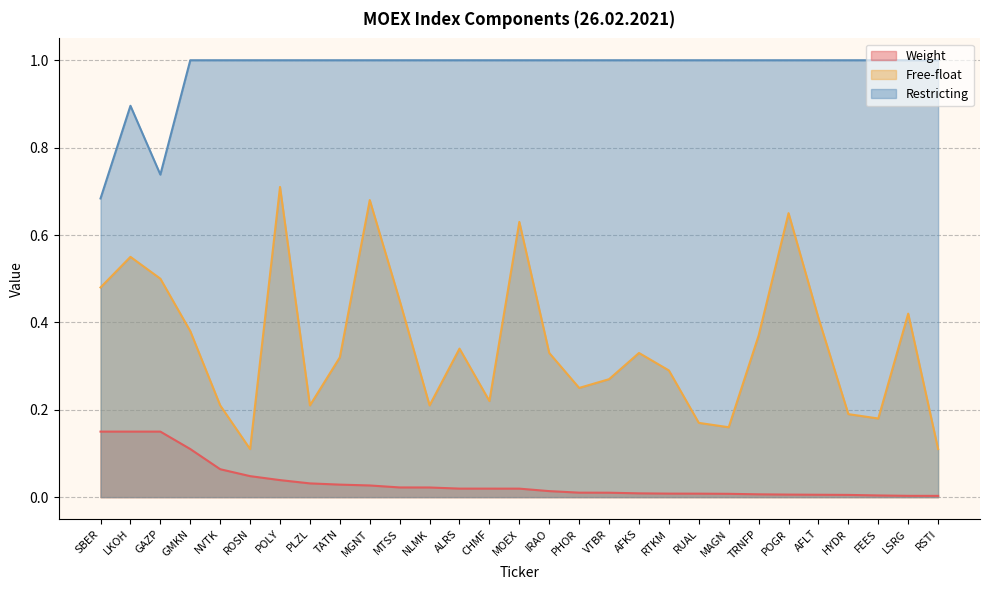

Reading left to right, list all the values displayed in this chart.

Weight: SBER=0.2	LKOH=0.2	GAZP=0.1	GMKN=0.1	NVTK=0.1	ROSN=0.0	POLY=0.0	PLZL=0.0	TATN=0.0	MGNT=0.0	MTSS=0.0	NLMK=0.0	ALRS=0.0	CHMF=0.0	MOEX=0.0	IRAO=0.0	PHOR=0.0	VTBR=0.0	AFKS=0.0	RTKM=0.0	RUAL=0.0	MAGN=0.0	TRNFP=0.0	POGR=0.0	AFLT=0.0	HYDR=0.0	FEES=0.0	LSRG=0.0	RSTI=0.0
Free-float: SBER=0.5	LKOH=0.6	GAZP=0.5	GMKN=0.4	NVTK=0.2	ROSN=0.1	POLY=0.7	PLZL=0.2	TATN=0.3	MGNT=0.7	MTSS=0.5	NLMK=0.2	ALRS=0.3	CHMF=0.2	MOEX=0.6	IRAO=0.3	PHOR=0.2	VTBR=0.3	AFKS=0.3	RTKM=0.3	RUAL=0.2	MAGN=0.2	TRNFP=0.4	POGR=0.7	AFLT=0.4	HYDR=0.2	FEES=0.2	LSRG=0.4	RSTI=0.1
Restricting: SBER=0.7	LKOH=0.9	GAZP=0.7	GMKN=1.0	NVTK=1.0	ROSN=1.0	POLY=1.0	PLZL=1.0	TATN=1.0	MGNT=1.0	MTSS=1.0	NLMK=1.0	ALRS=1.0	CHMF=1.0	MOEX=1.0	IRAO=1.0	PHOR=1.0	VTBR=1.0	AFKS=1.0	RTKM=1.0	RUAL=1.0	MAGN=1.0	TRNFP=1.0	POGR=1.0	AFLT=1.0	HYDR=1.0	FEES=1.0	LSRG=1.0	RSTI=1.0